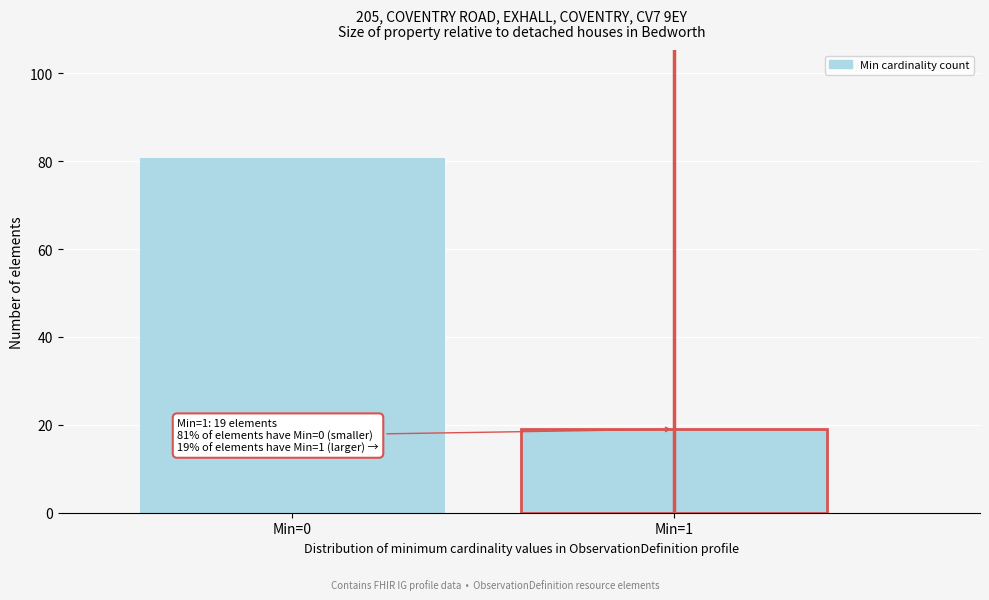

Reading right to left, what are all the values shown in this chart?

Min=1=19	Min=0=81